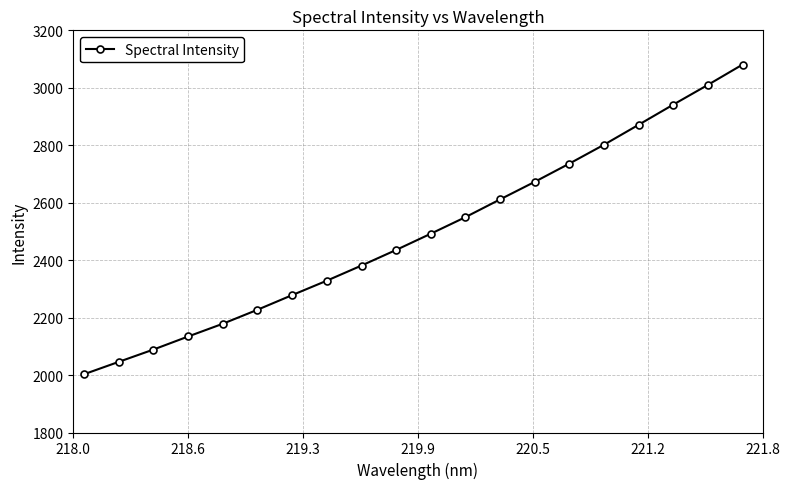

True or false: there are more than 1 points higher than both neighbors.

False